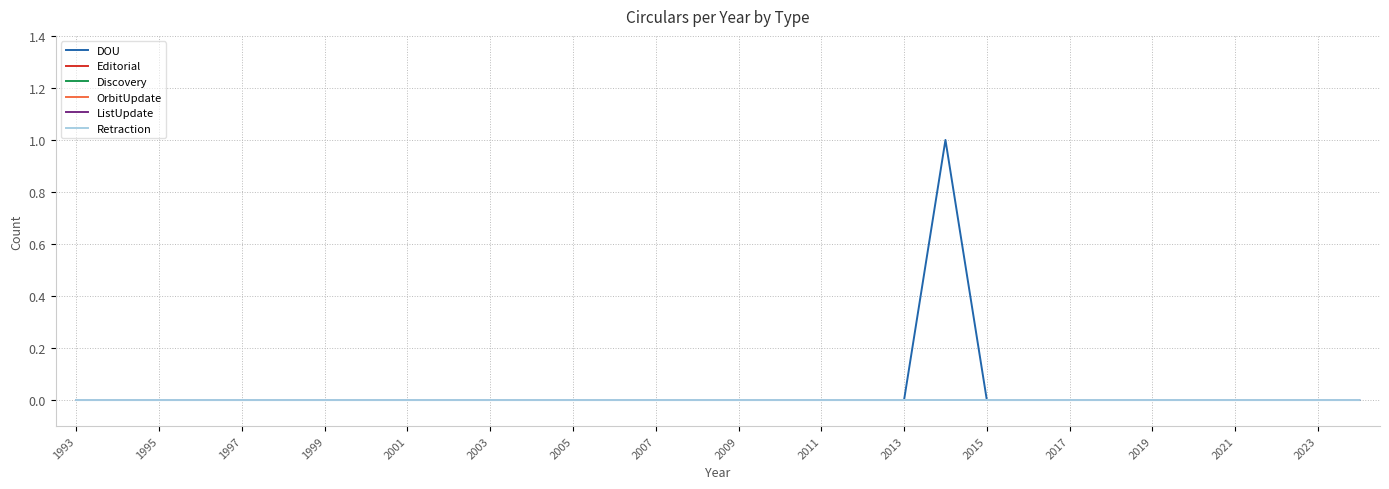

True or false: ListUpdate and DOU cross at least once.

False